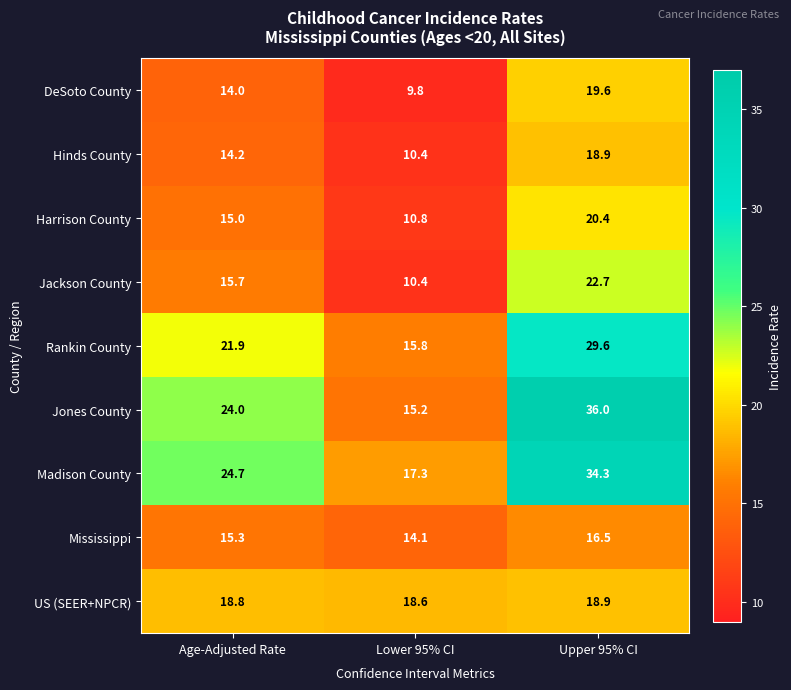

Reading left to right, list all the values displayed in this chart.

DeSoto County: Age-Adjusted Rate=14.0	Lower 95% CI=9.8	Upper 95% CI=19.6
Hinds County: Age-Adjusted Rate=14.2	Lower 95% CI=10.4	Upper 95% CI=18.9
Harrison County: Age-Adjusted Rate=15.0	Lower 95% CI=10.8	Upper 95% CI=20.4
Jackson County: Age-Adjusted Rate=15.7	Lower 95% CI=10.4	Upper 95% CI=22.7
Rankin County: Age-Adjusted Rate=21.9	Lower 95% CI=15.8	Upper 95% CI=29.6
Jones County: Age-Adjusted Rate=24.0	Lower 95% CI=15.2	Upper 95% CI=36.0
Madison County: Age-Adjusted Rate=24.7	Lower 95% CI=17.3	Upper 95% CI=34.3
Mississippi: Age-Adjusted Rate=15.3	Lower 95% CI=14.1	Upper 95% CI=16.5
US (SEER+NPCR): Age-Adjusted Rate=18.8	Lower 95% CI=18.6	Upper 95% CI=18.9